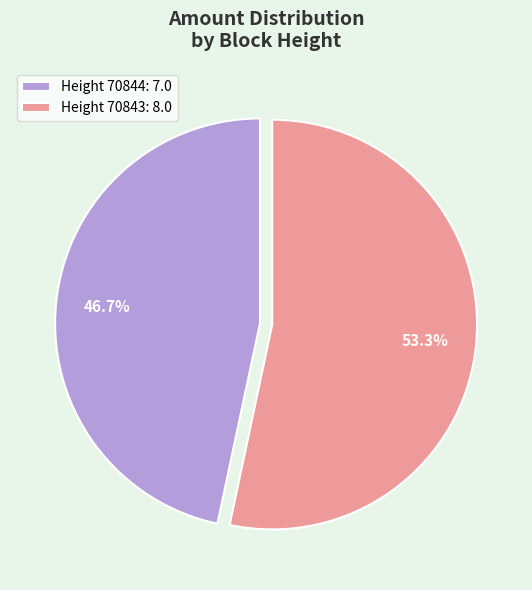

To the nearest percent, what is the difference between the largest and smallest slice percentages?

7%